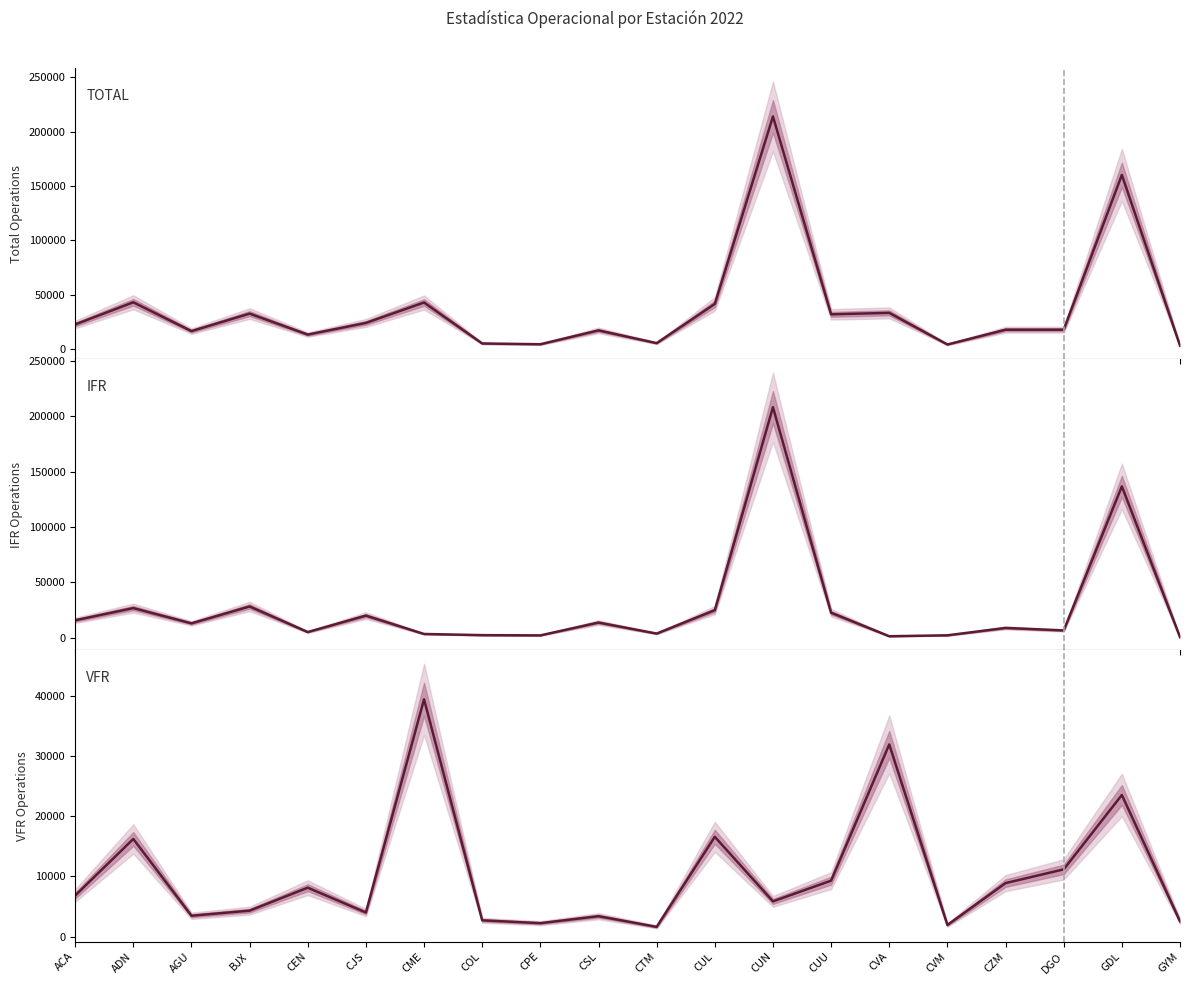

Count the number of data series in this chart.

3